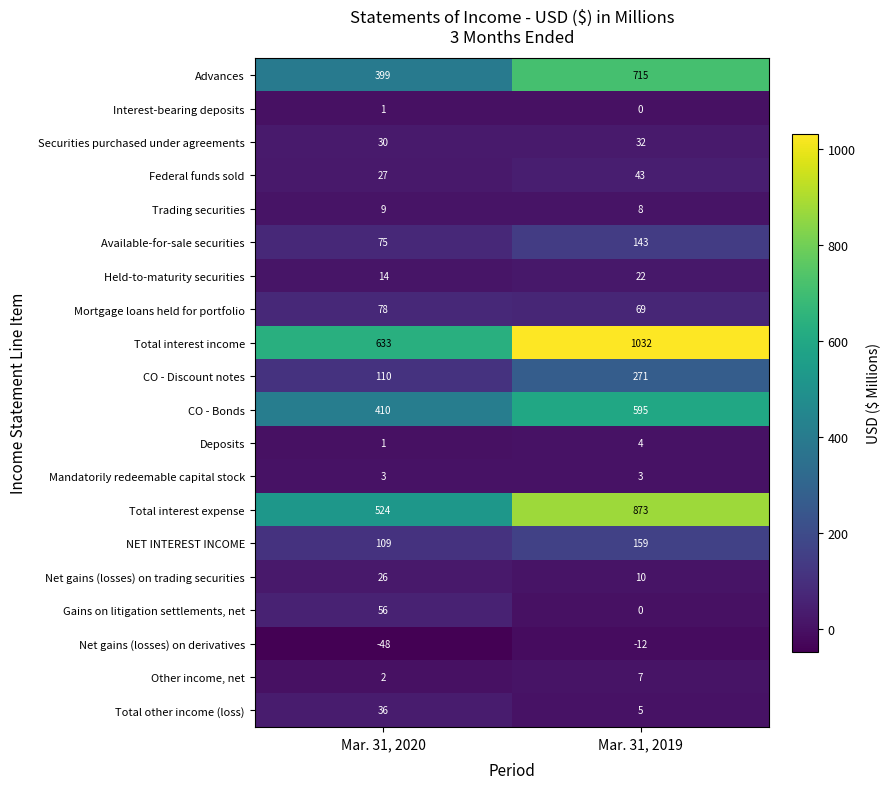

At which label is CO - Bonds closest to 502?

Mar. 31, 2020